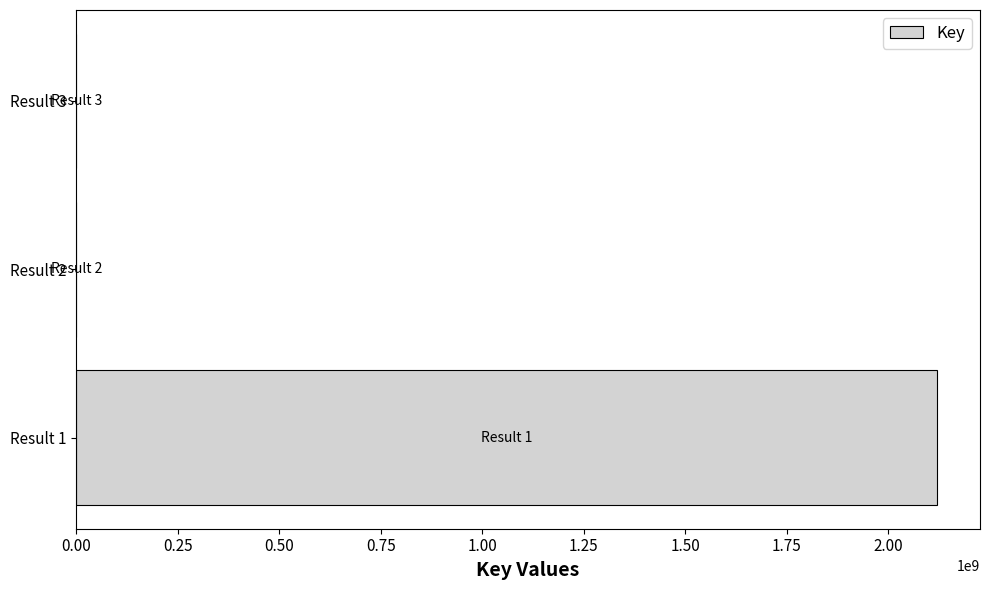

Where is the data nearest to the value 1059967310?

Result 2